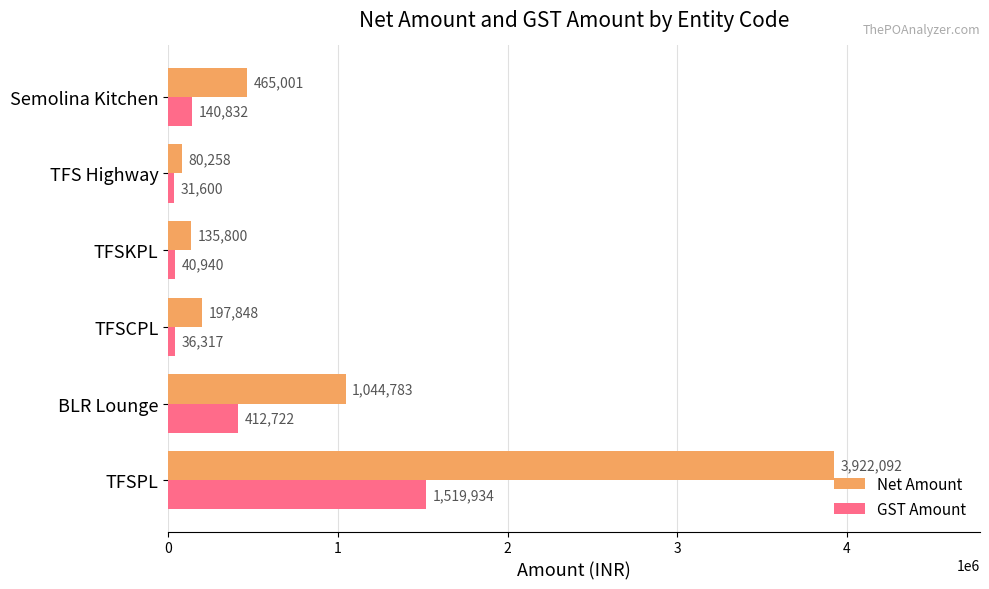

What is the sum of all Net Amount values?

5845781.4